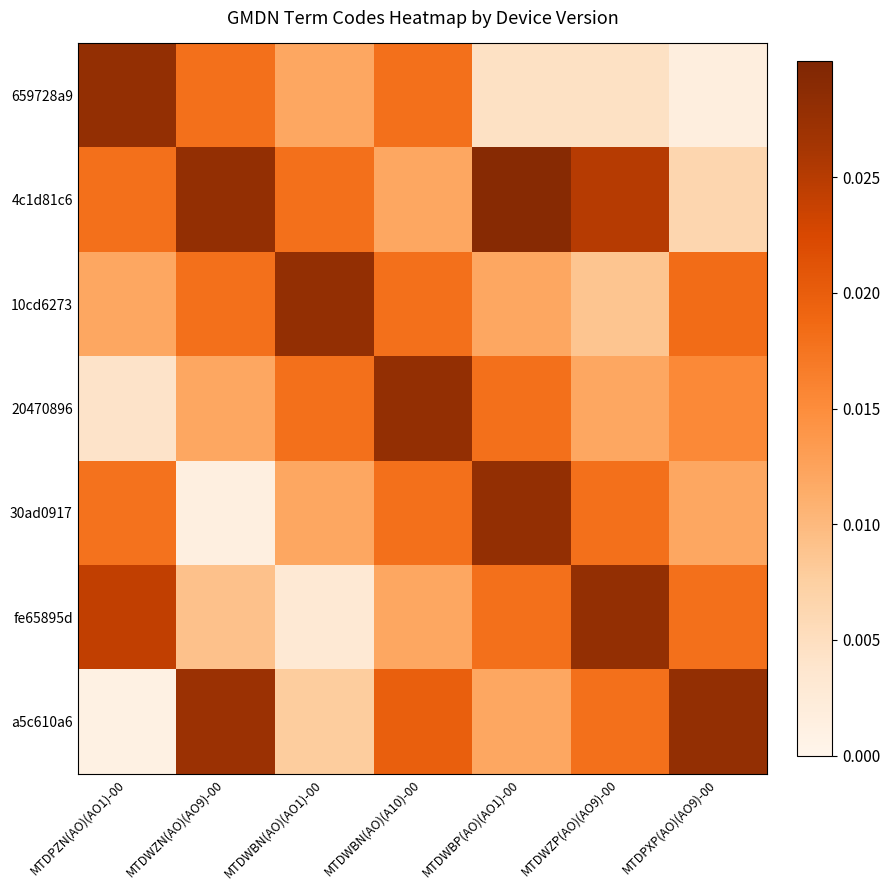

At which category does the chart reach its peak across all series?

MTDWBP(AO)(AO1)-00